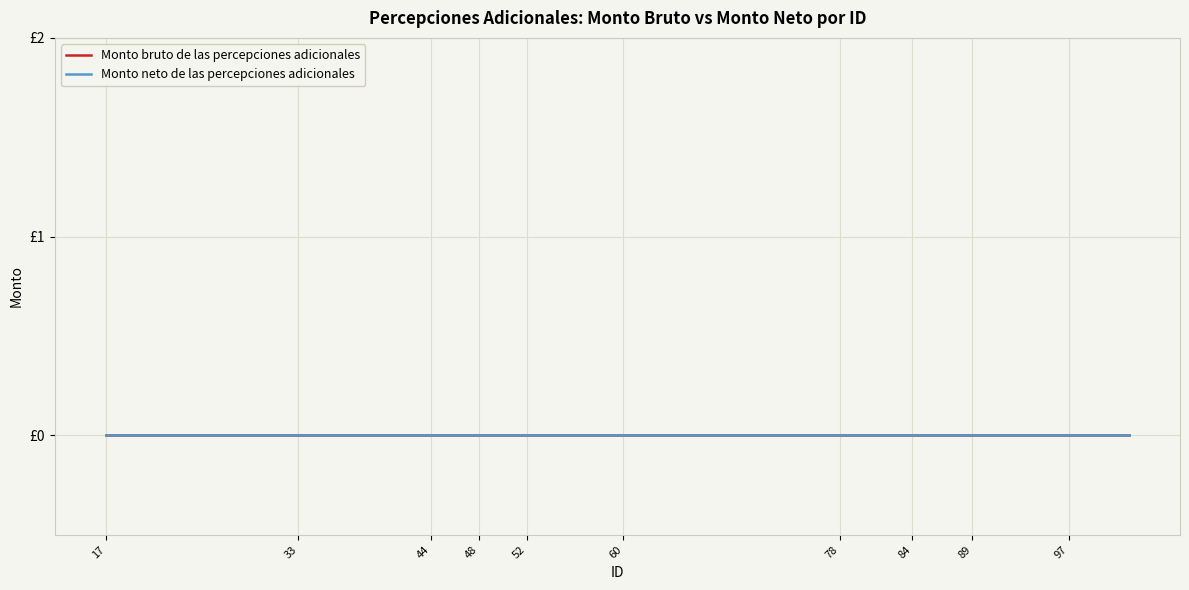

Count the number of categories in the chart.

38